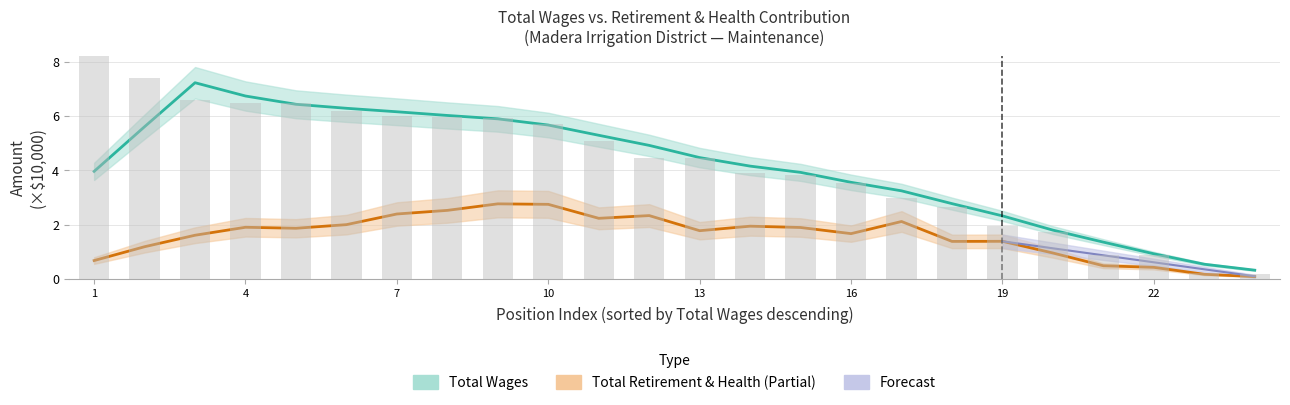

What is the difference between the maximum and minimum values?

8.2